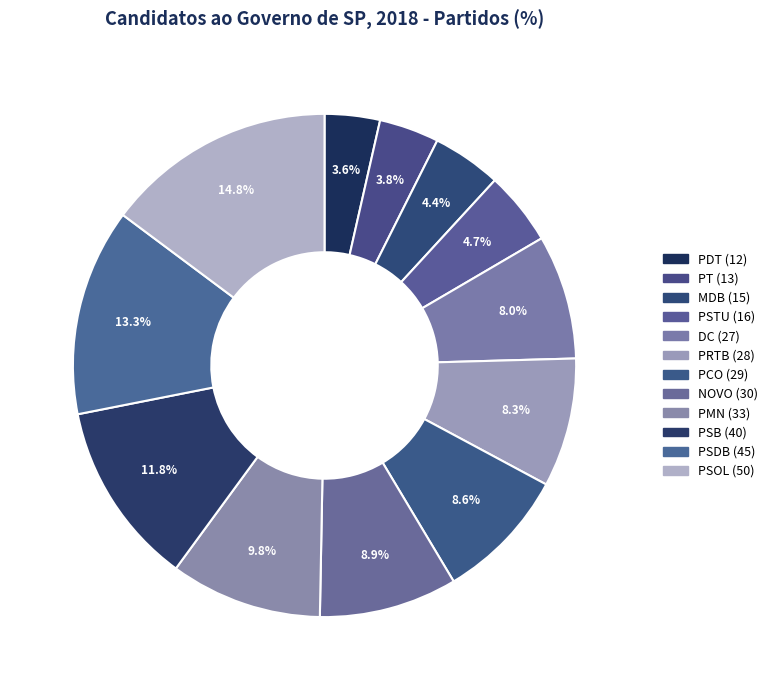

How many slices are in this pie chart?

12